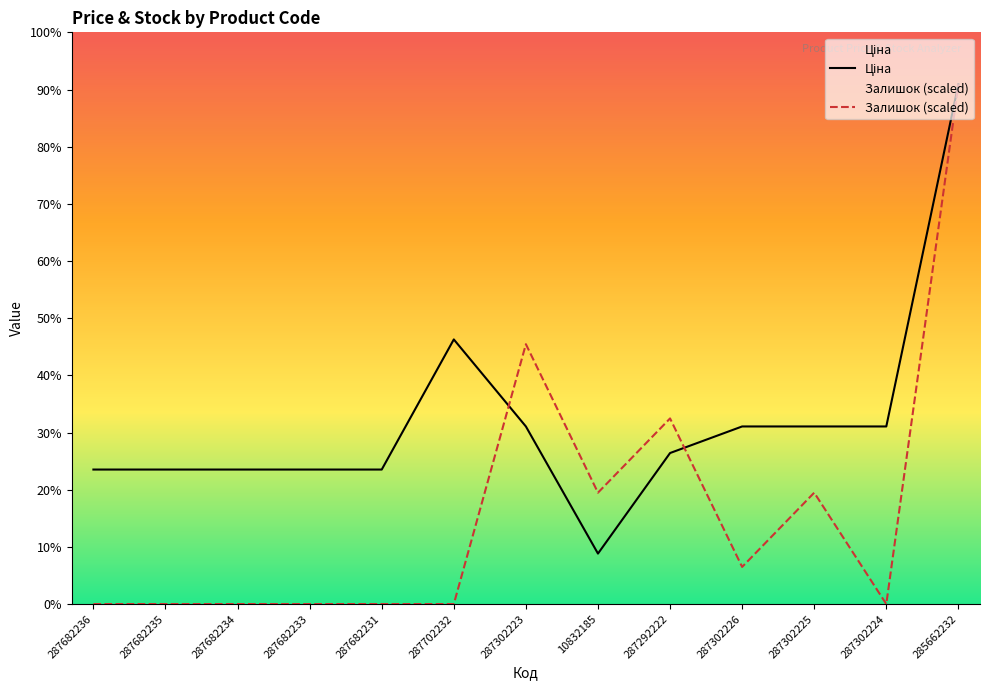

Does the chart display data point markers on the line(s)?

No